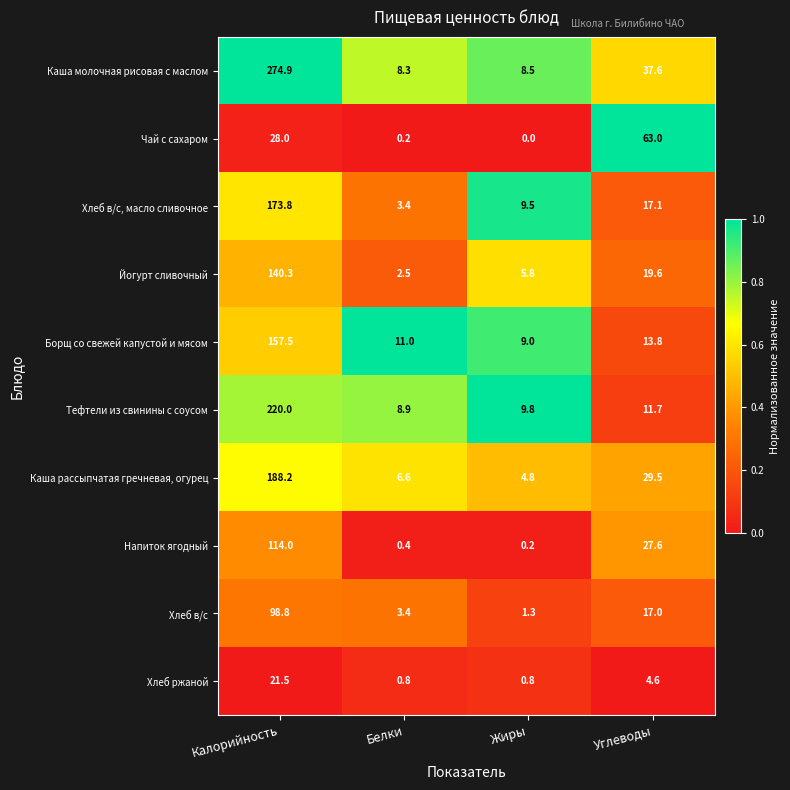

Where does the Каша рассыпчатая гречневая, огурец series first go above 29?

Калорийность